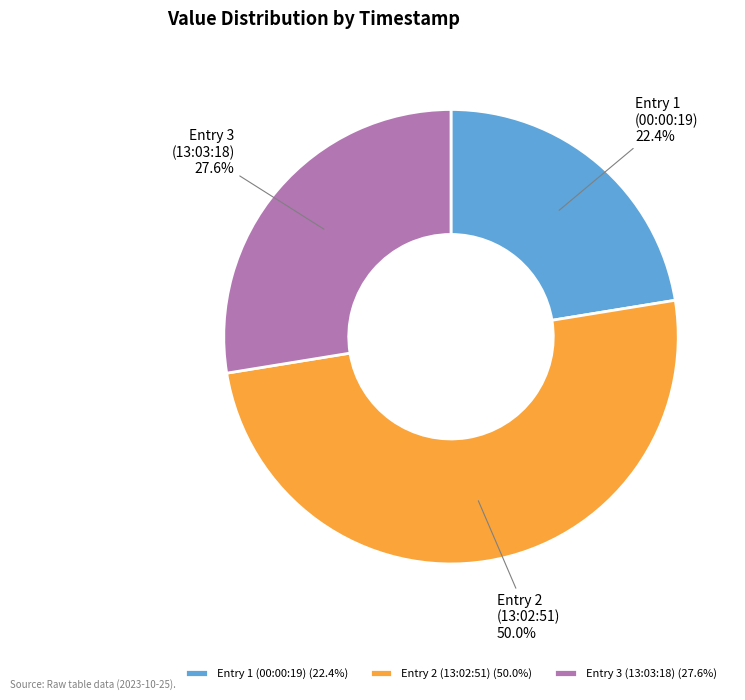

Combined, do Entry 1 (00:00:19) and Entry 2 (13:02:51) account for over 50%?

Yes